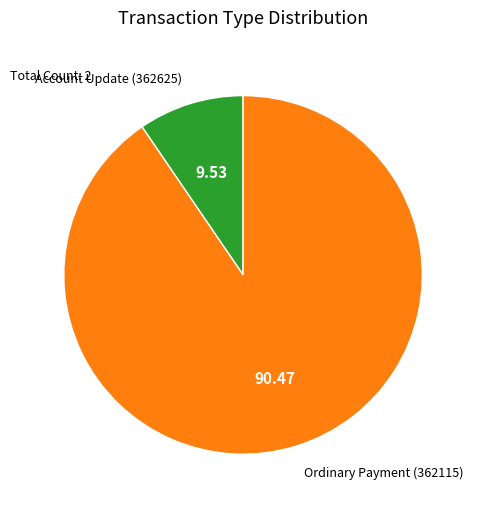

Do Ordinary Payment (362115) and Account Update (362625) together represent more than half of the pie?

Yes